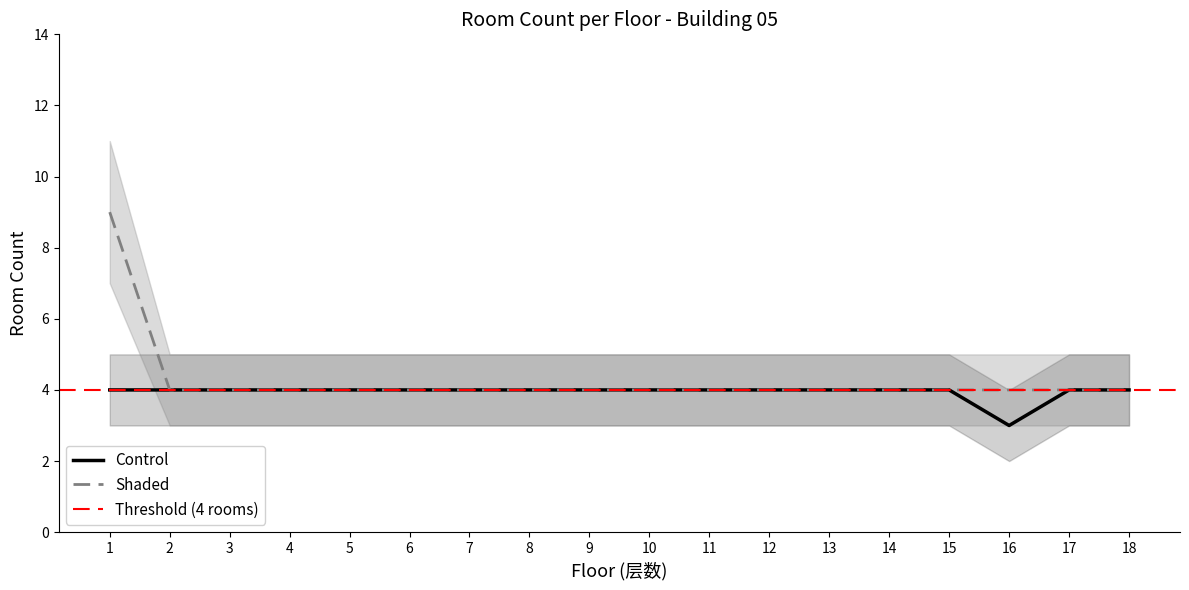

Is it true that Shaded equals 4 at 5?

True